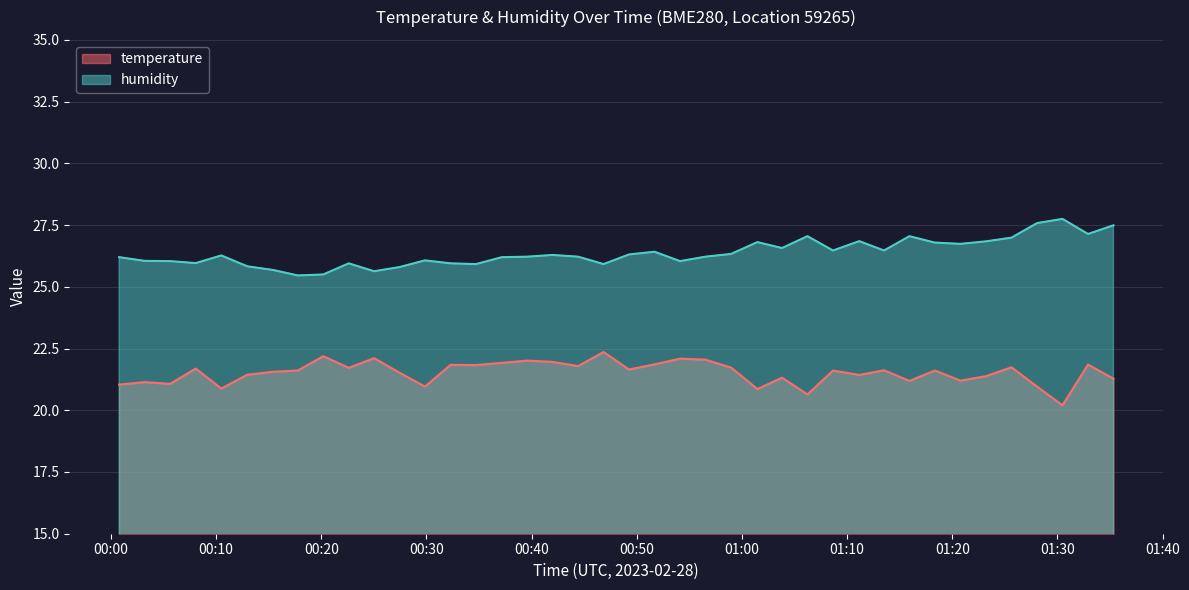

Which series has the largest total across all categories?

humidity